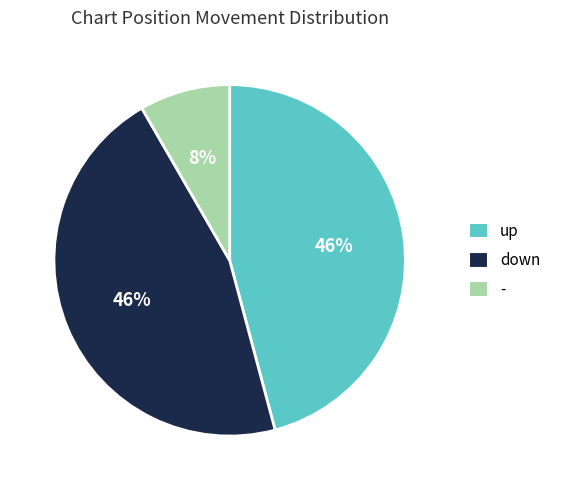

What percentage is the up slice, to the nearest percent?

46%